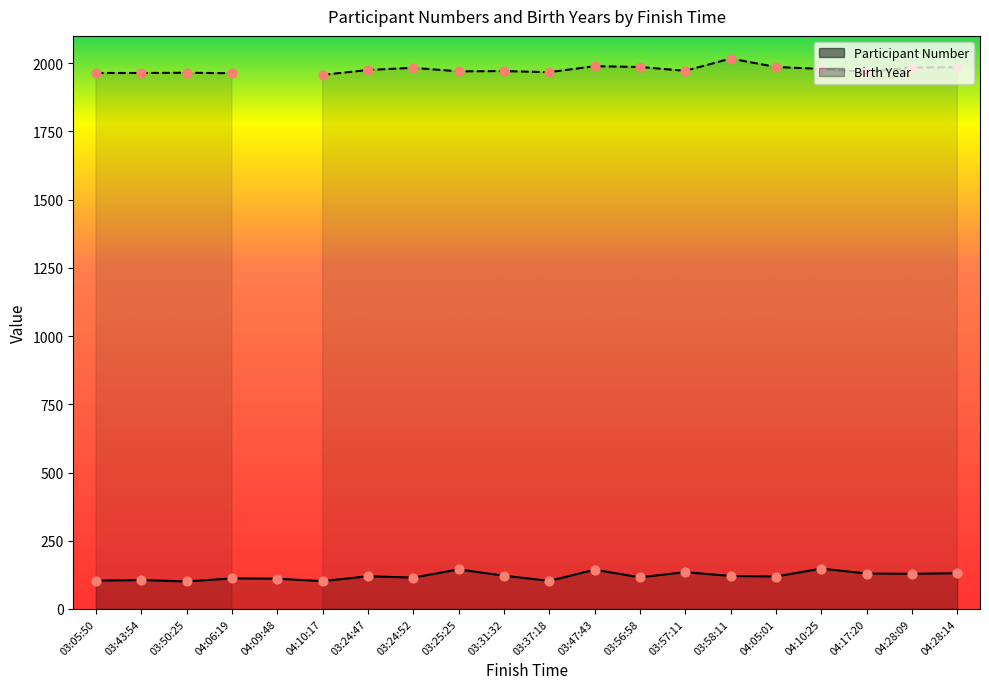

What is the change in value from 04:06:19 to 04:28:14?

+19